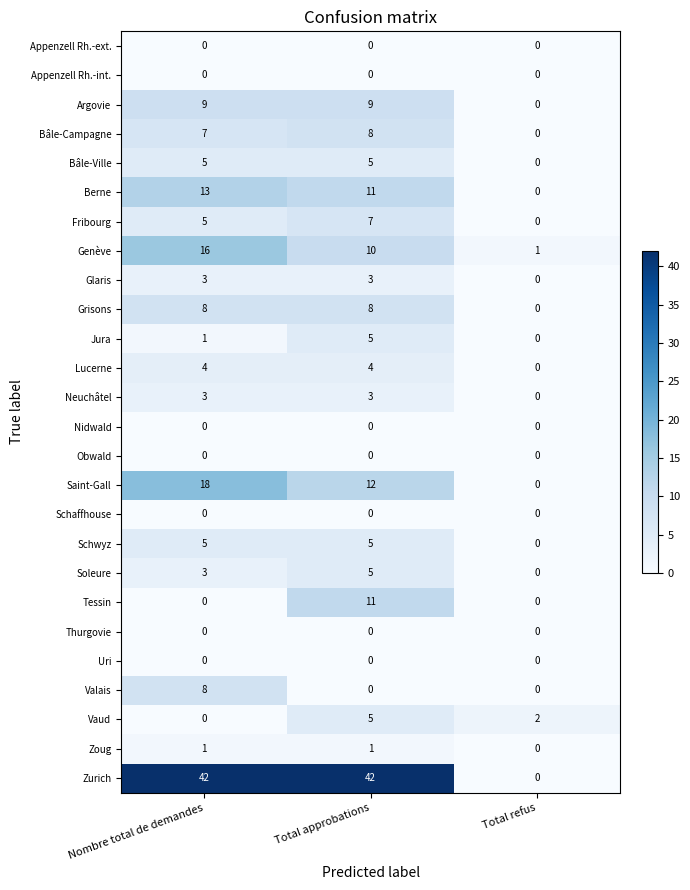

Rank the categories by Jura value from highest to lowest.

Total approbations, Nombre total de demandes, Total refus